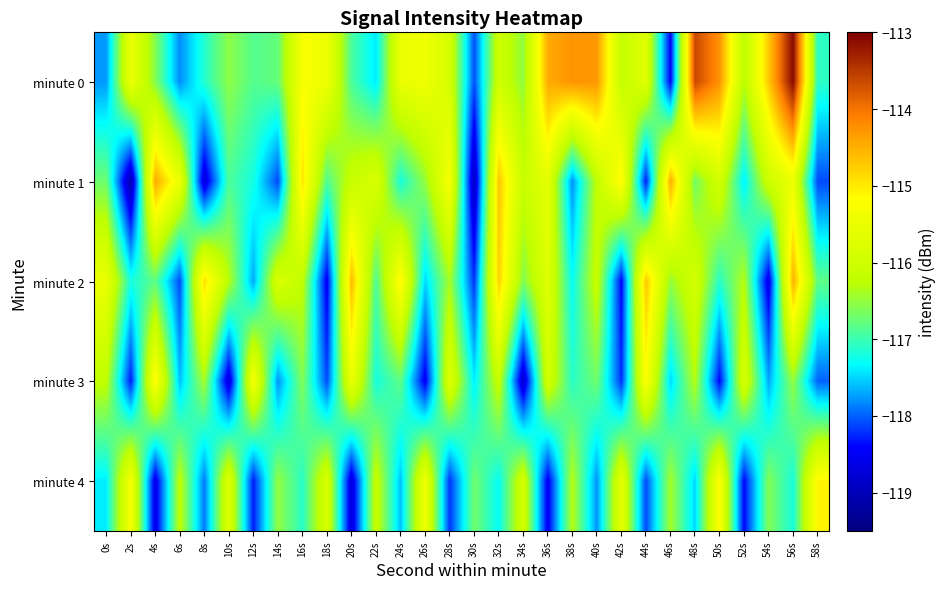

Reading left to right, transcribe all the data shown in this chart.

minute 0: 0s=-117.8	2s=-115.5	4s=-116.6	6s=-117.8	8s=-117.1	10s=-116.5	12s=-116.9	14s=-116.8	16s=-115.3	18s=-115.4	20s=-116.9	22s=-117.4	24s=-115.5	26s=-115.4	28s=-115.9	30s=-118.1	32s=-116.0	34s=-116.5	36s=-114.5	38s=-114.3	40s=-114.3	42s=-116.1	44s=-115.7	46s=-118.4	48s=-113.6	50s=-114.3	52s=-116.3	54s=-114.7	56s=-113.1	58s=-117.1
minute 1: 0s=-116.7	2s=-119.1	4s=-114.5	6s=-115.5	8s=-118.7	10s=-116.9	12s=-117.2	14s=-118.1	16s=-114.9	18s=-116.9	20s=-116.1	22s=-115.8	24s=-117.2	26s=-116.5	28s=-115.3	30s=-118.9	32s=-114.7	34s=-116.1	36s=-115.6	38s=-117.8	40s=-116.2	42s=-115.1	44s=-118.3	46s=-114.5	48s=-116.7	50s=-115.9	52s=-117.4	54s=-116.0	56s=-115.5	58s=-118.1
minute 2: 0s=-115.5	2s=-117.2	4s=-116.8	6s=-118.1	8s=-114.9	10s=-116.3	12s=-117.7	14s=-115.8	16s=-116.2	18s=-118.5	20s=-114.6	22s=-116.9	24s=-115.1	26s=-117.5	28s=-116.4	30s=-118.2	32s=-114.8	34s=-116.6	36s=-115.7	38s=-117.3	40s=-116.1	42s=-118.4	44s=-114.7	46s=-116.5	48s=-115.9	50s=-117.1	52s=-116.3	54s=-118.6	56s=-114.5	58s=-116.8
minute 3: 0s=-116.2	2s=-118.3	4s=-115.1	6s=-117.6	8s=-116.4	10s=-118.7	12s=-115.3	14s=-117.8	16s=-116.6	18s=-118.1	20s=-115.5	22s=-117.2	24s=-116.8	26s=-118.5	28s=-115.7	30s=-117.4	32s=-116.1	34s=-118.8	36s=-115.9	38s=-117.1	40s=-116.7	42s=-118.2	44s=-115.2	46s=-117.5	48s=-116.3	50s=-118.4	52s=-115.8	54s=-117.7	56s=-116.5	58s=-118.0
minute 4: 0s=-117.4	2s=-115.3	4s=-118.6	6s=-116.2	8s=-117.9	10s=-115.7	12s=-118.3	14s=-116.5	16s=-117.1	18s=-115.8	20s=-118.7	22s=-116.1	24s=-117.6	26s=-115.4	28s=-118.2	30s=-116.7	32s=-117.3	34s=-115.9	36s=-118.5	38s=-116.3	40s=-117.8	42s=-115.6	44s=-118.1	46s=-116.4	48s=-117.5	50s=-115.2	52s=-118.4	54s=-116.6	56s=-117.2	58s=-115.1